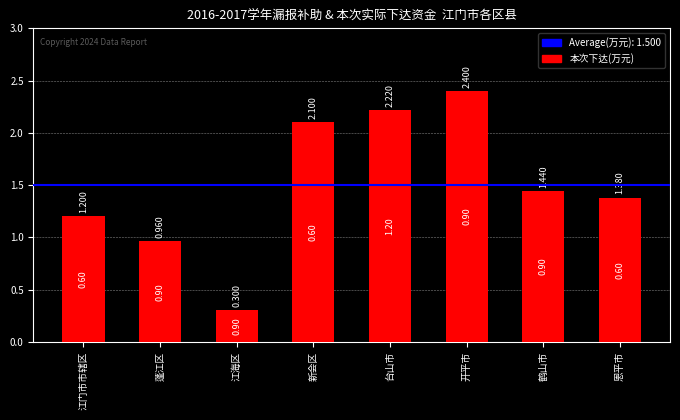

List the labels in order of value, smallest first.

江海区, 蓬江区, 江门市市辖区, 恩平市, 鹤山市, 新会区, 台山市, 开平市